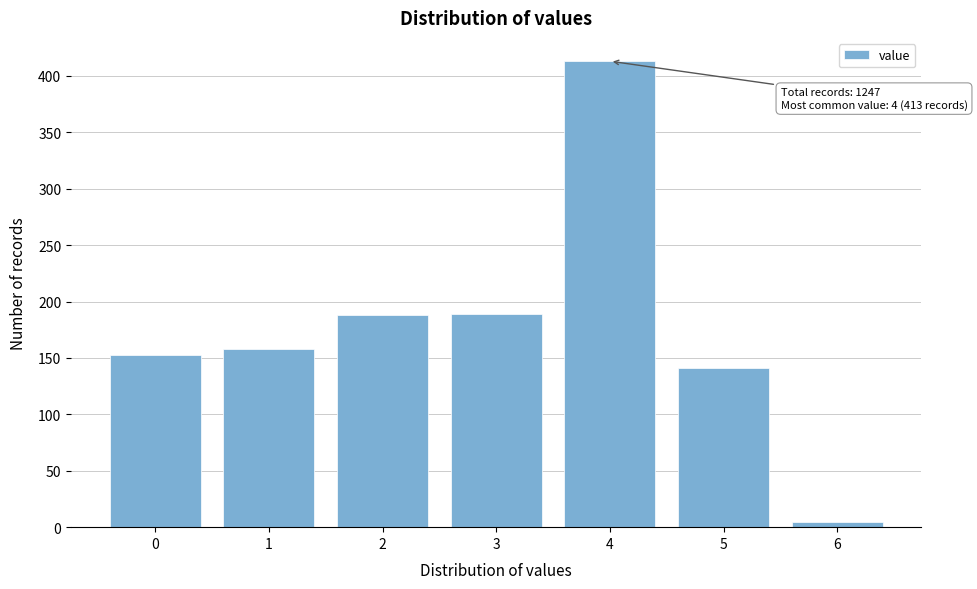

What is the greatest value displayed?

413